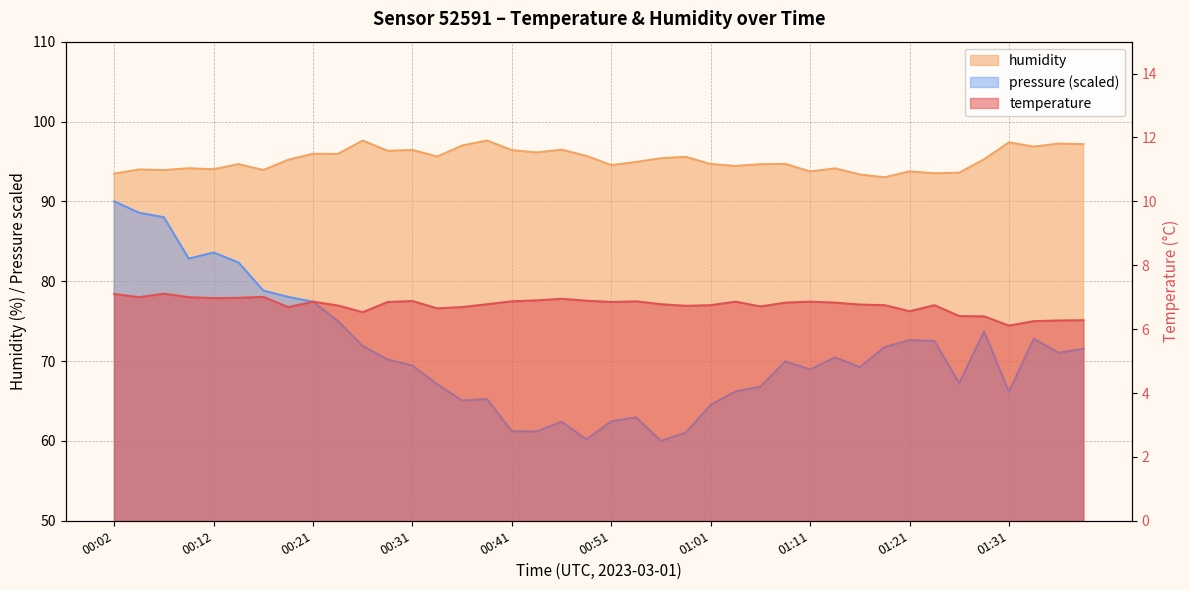

Reading right to left, list all the values displayed in this chart.

temperature: 01:38=6.3	01:36=6.3	01:33=6.2	01:31=6.1	01:28=6.4	01:26=6.4	01:23=6.8	01:21=6.6	01:18=6.8	01:16=6.8	01:13=6.8	01:11=6.9	01:08=6.8	01:06=6.7	01:03=6.9	01:01=6.8	00:58=6.7	00:56=6.8	00:53=6.9	00:51=6.8	00:48=6.9	00:46=7.0	00:44=6.9	00:41=6.9	00:39=6.8	00:36=6.7	00:34=6.7	00:31=6.9	00:29=6.8	00:26=6.5	00:24=6.7	00:21=6.9	00:19=6.7	00:16=7.0	00:14=7.0	00:12=7.0	00:09=7.0	00:07=7.1	00:04=7.0	00:02=7.1
humidity: 01:38=97.2	01:36=97.2	01:33=96.8	01:31=97.4	01:28=95.3	01:26=93.6	01:23=93.5	01:21=93.8	01:18=93.0	01:16=93.4	01:13=94.1	01:11=93.7	01:08=94.7	01:06=94.7	01:03=94.4	01:01=94.7	00:58=95.6	00:56=95.4	00:53=94.9	00:51=94.5	00:48=95.7	00:46=96.5	00:44=96.1	00:41=96.4	00:39=97.6	00:36=97.0	00:34=95.6	00:31=96.4	00:29=96.3	00:26=97.6	00:24=95.9	00:21=96.0	00:19=95.2	00:16=93.9	00:14=94.7	00:12=94.0	00:09=94.1	00:07=93.9	00:04=94.0	00:02=93.5